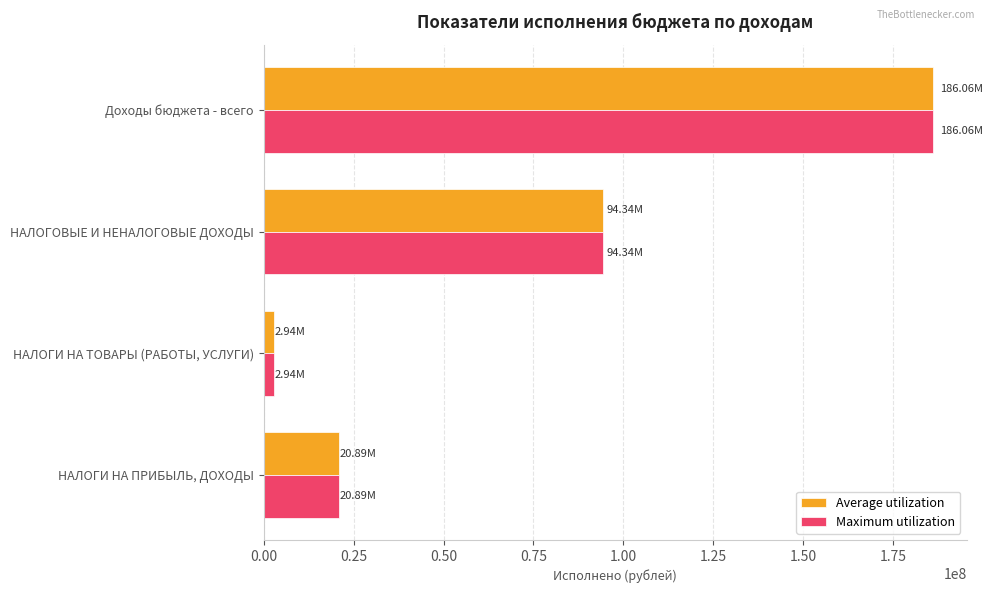

List the labels in order of Average utilization value, smallest first.

НАЛОГИ НА ТОВАРЫ (РАБОТЫ, УСЛУГИ), НАЛОГИ НА ПРИБЫЛЬ, ДОХОДЫ, НАЛОГОВЫЕ И НЕНАЛОГОВЫЕ ДОХОДЫ, Доходы бюджета - всего